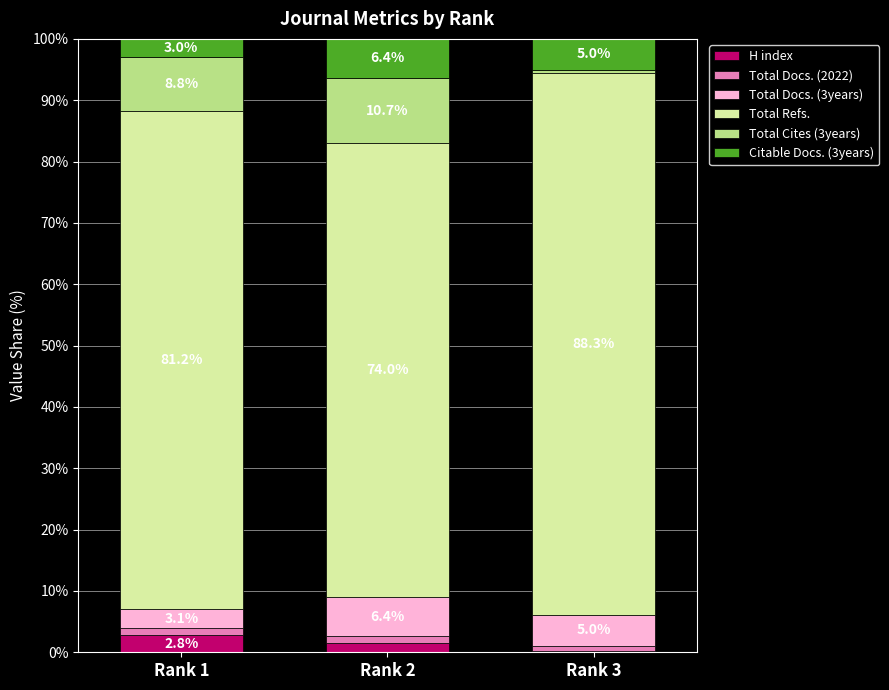

At which label does H index reach its peak?

Rank 1